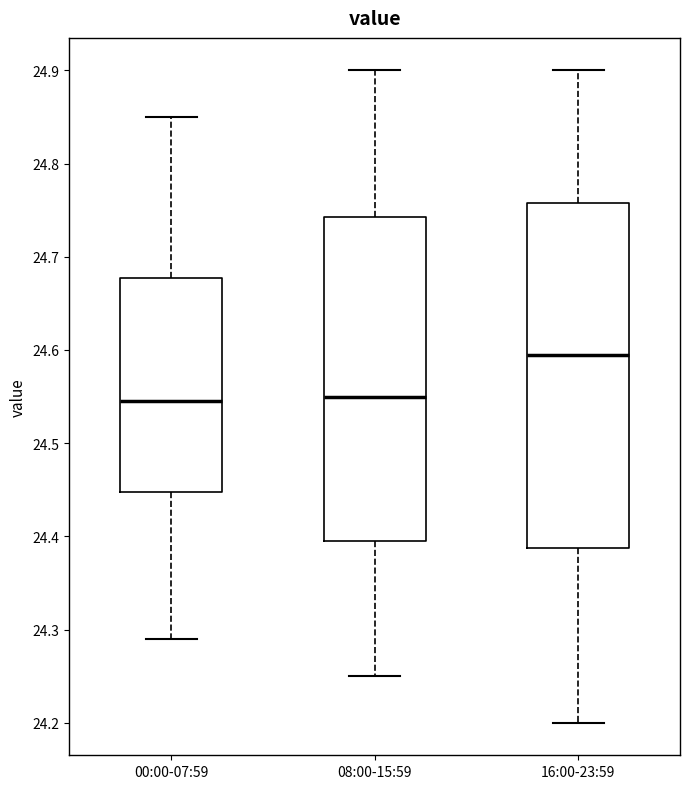

Which box is the tallest, from its lower edge to its upper edge?

16:00-23:59